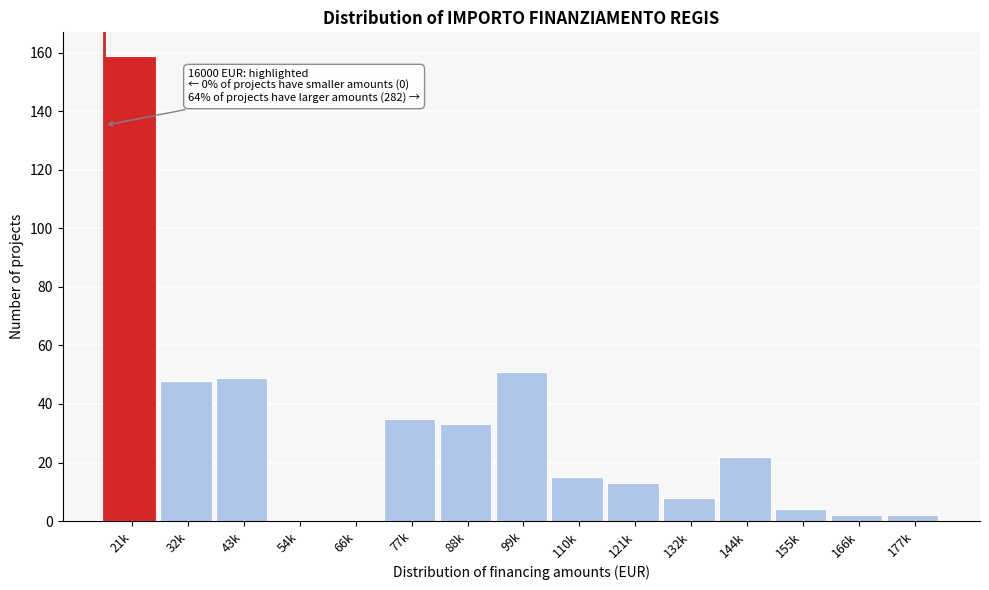

Reading left to right, list all the values displayed in this chart.

21k=159	32k=48	43k=49	54k=0	66k=0	77k=35	88k=33	99k=51	110k=15	121k=13	132k=8	144k=22	155k=4	166k=2	177k=2